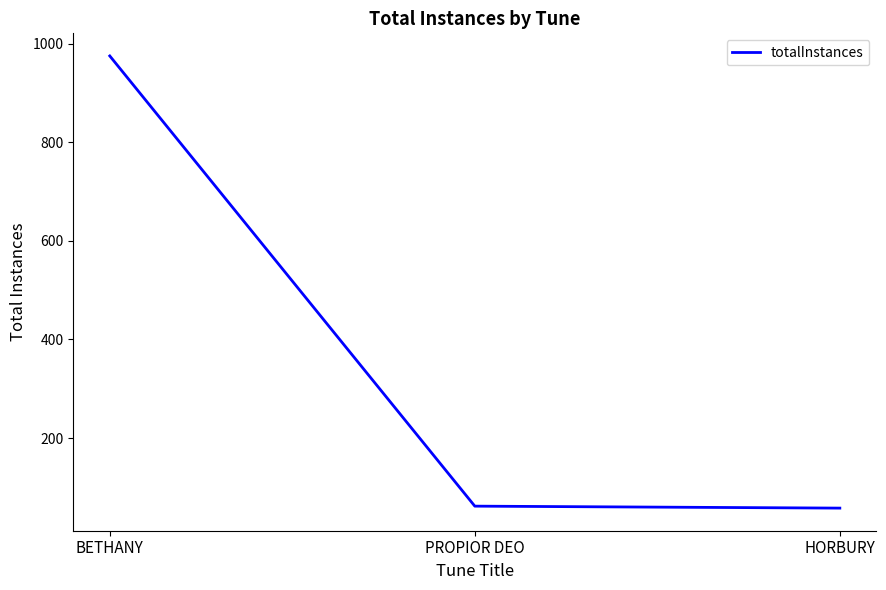

The value at BETHANY is 535. True or false?

False